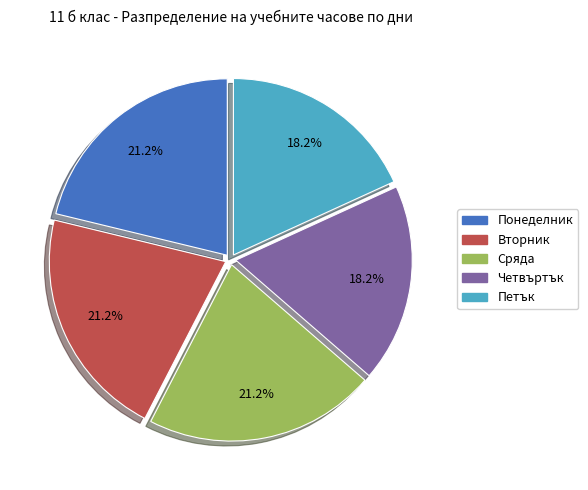

Is the sum of Вторник and Петък greater than half?

No